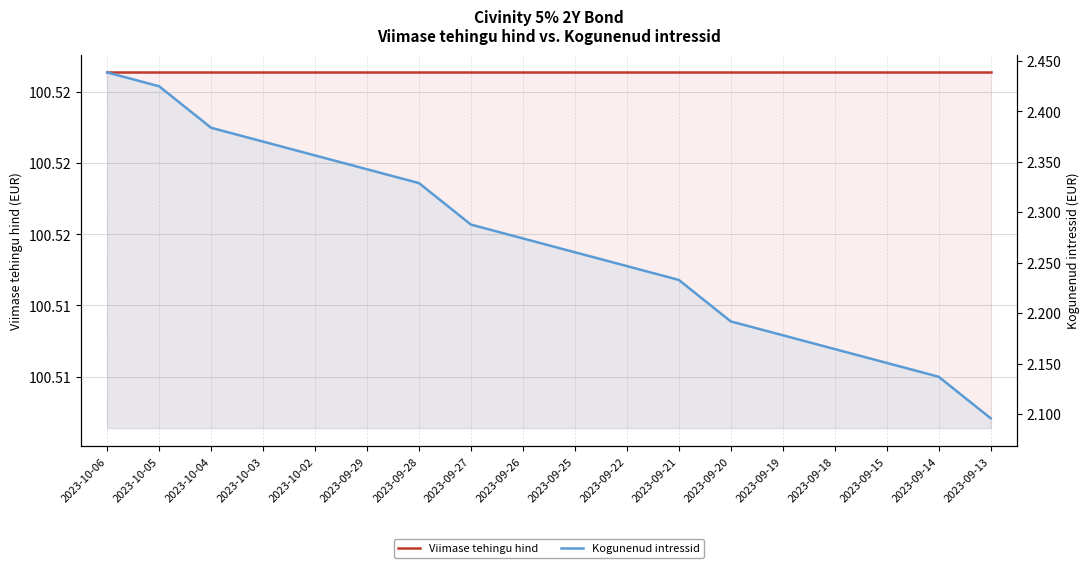

Count the Kogunenud intressid values in the range 2 to 3.

18